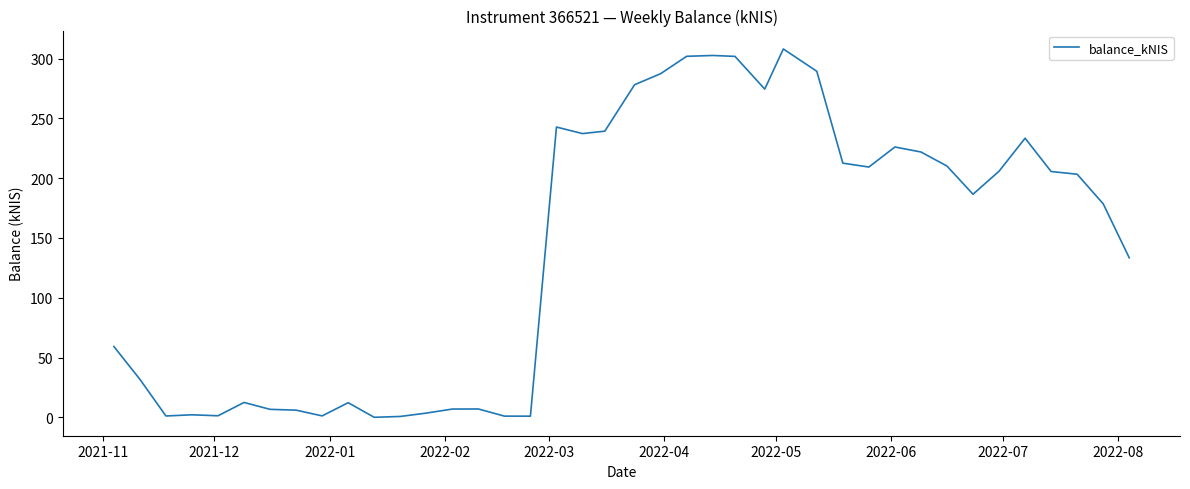

How many categories are shown in the chart?

40